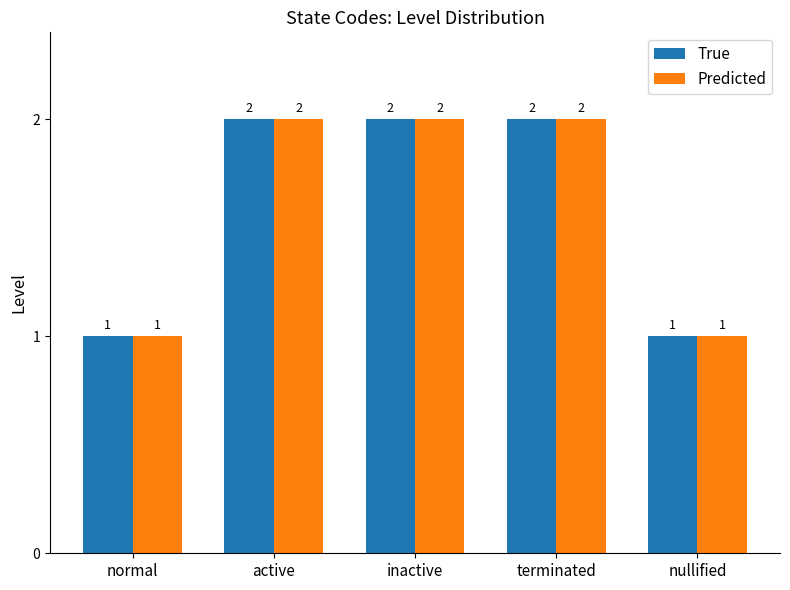

What is the total value across all series at active?

4